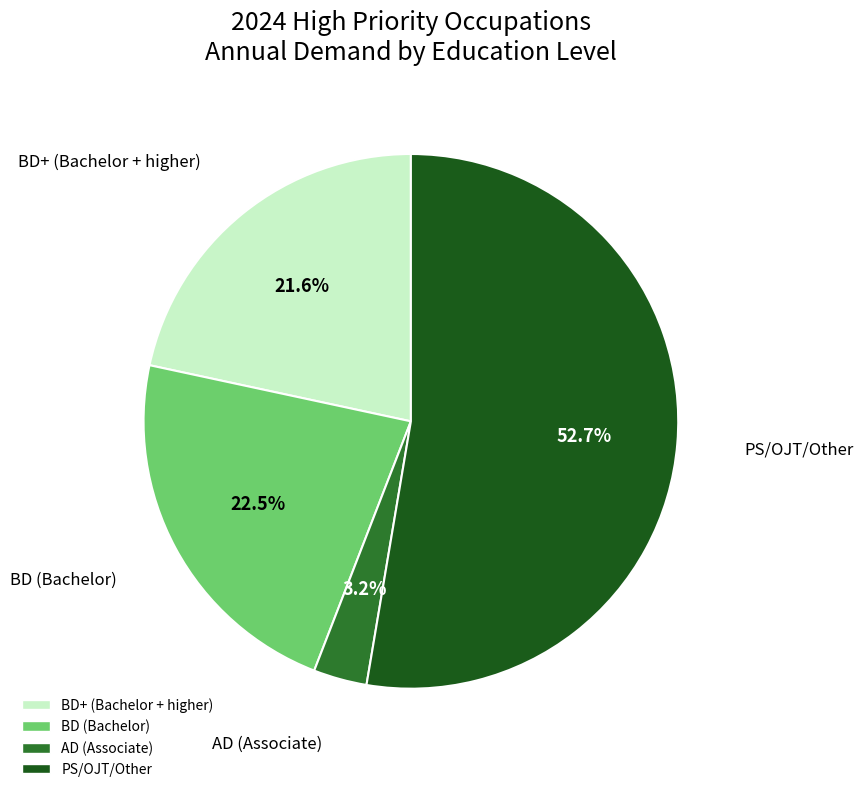

Is there a majority slice in this chart?

Yes